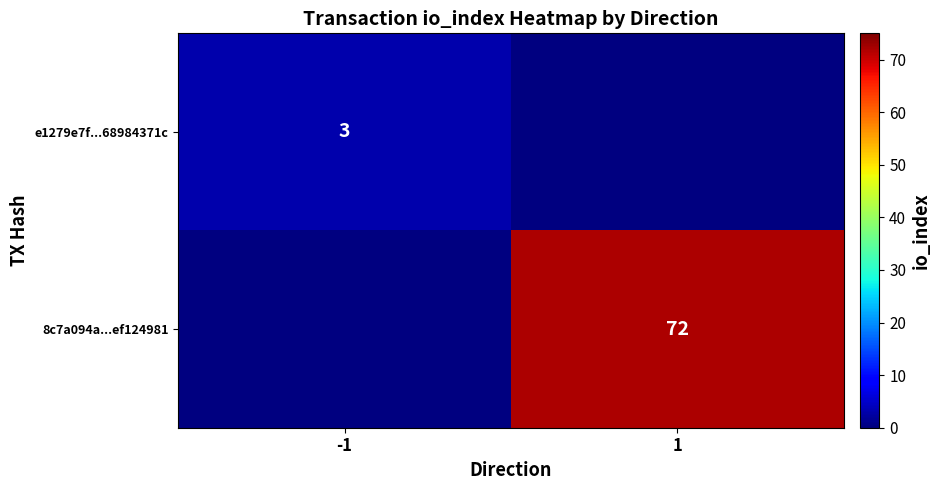

Which has a higher value, -1 or 1?

1